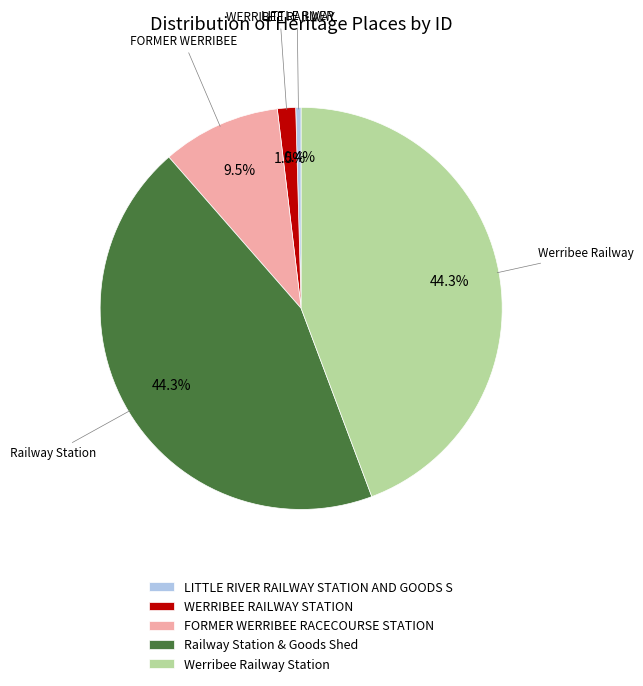

True or false: WERRIBEE RAILWAY STATION accounts for 14% of the total.

False